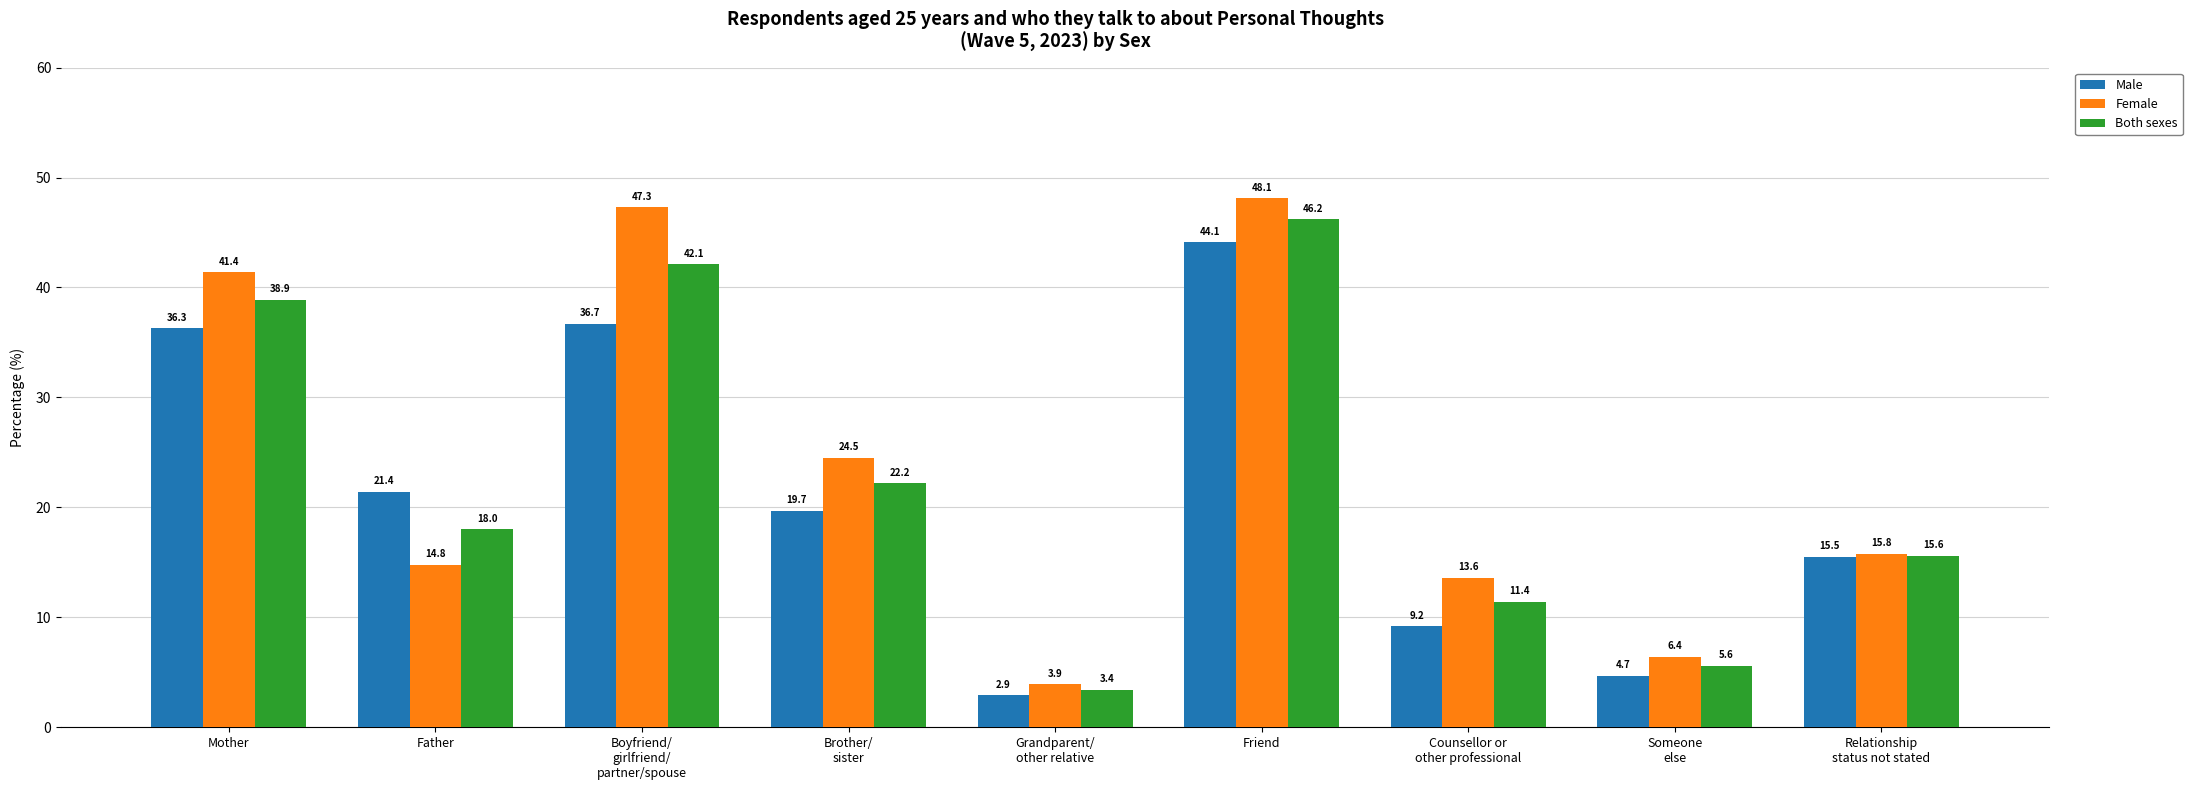

Which category has the highest value in the Both sexes series?

Friend